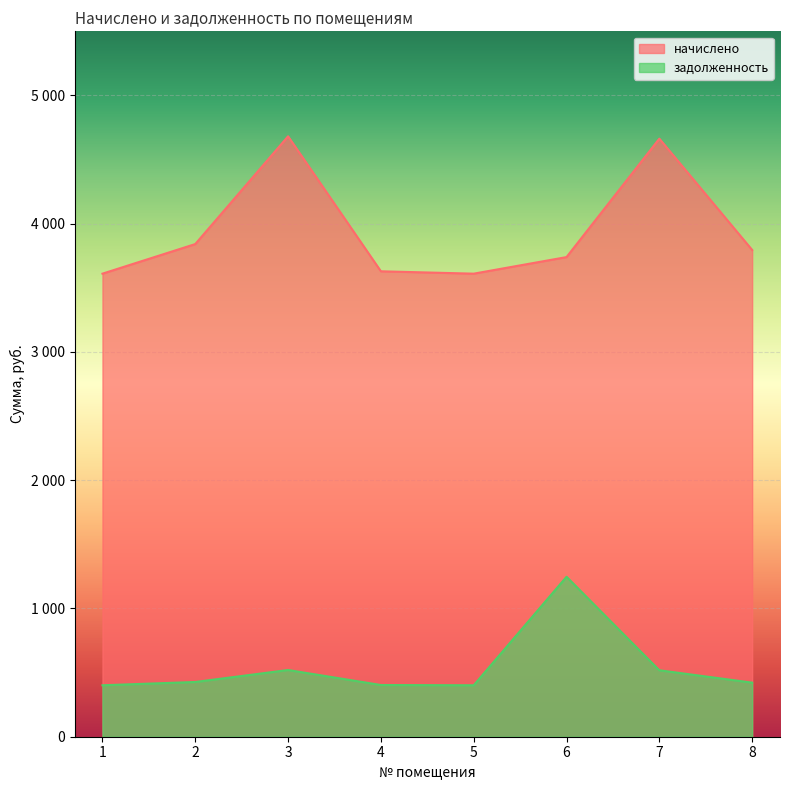

True or false: начислено and задолженность intersect in this chart.

False